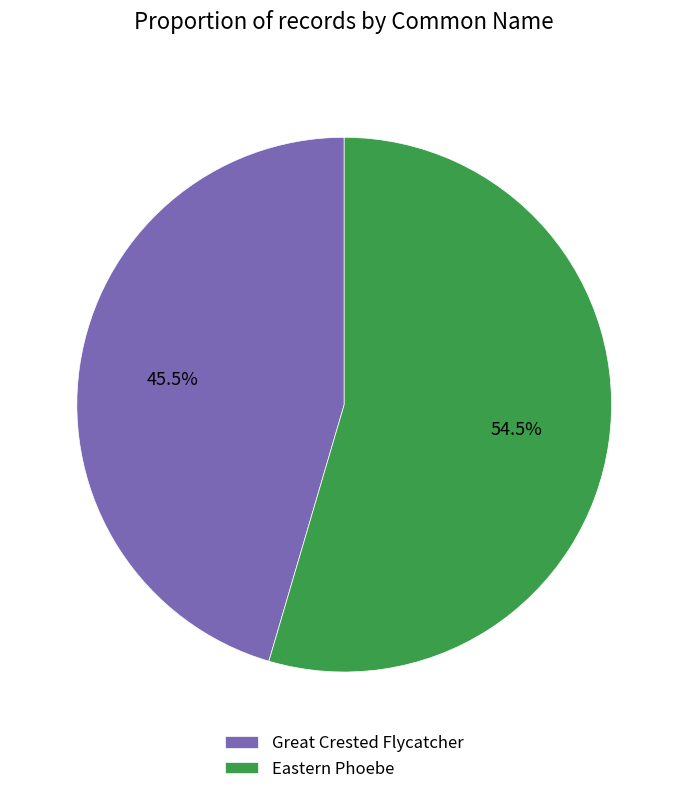

What is the total percentage of Great Crested Flycatcher and Eastern Phoebe?

100.0%